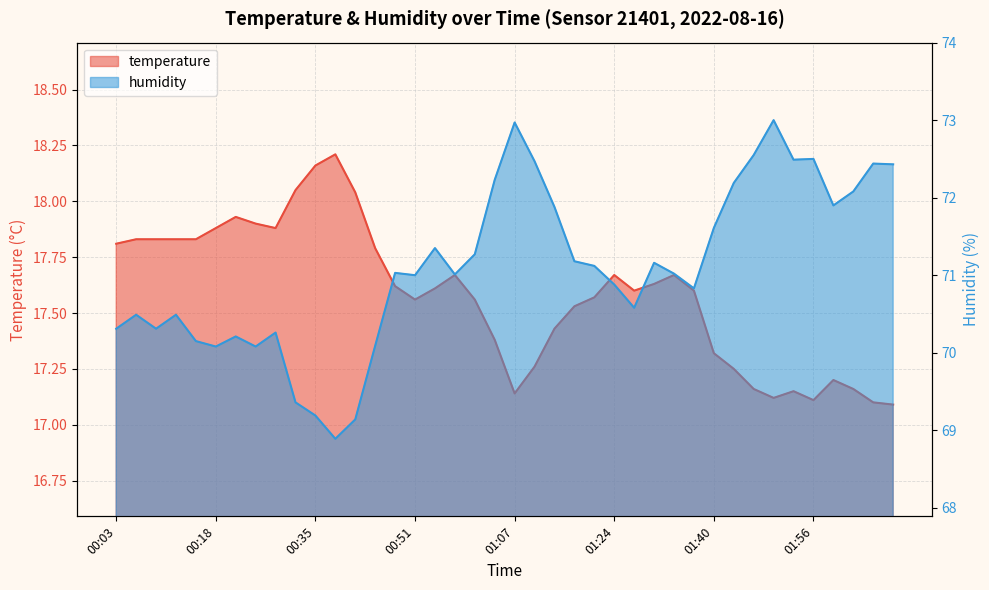

Which category has the lowest value in the humidity series?

00:38